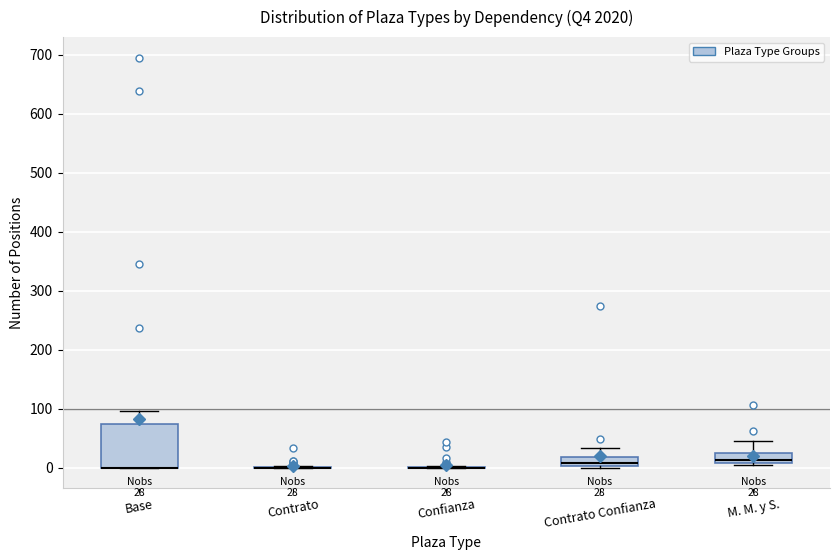

Which box is the tallest, from its lower edge to its upper edge?

Base